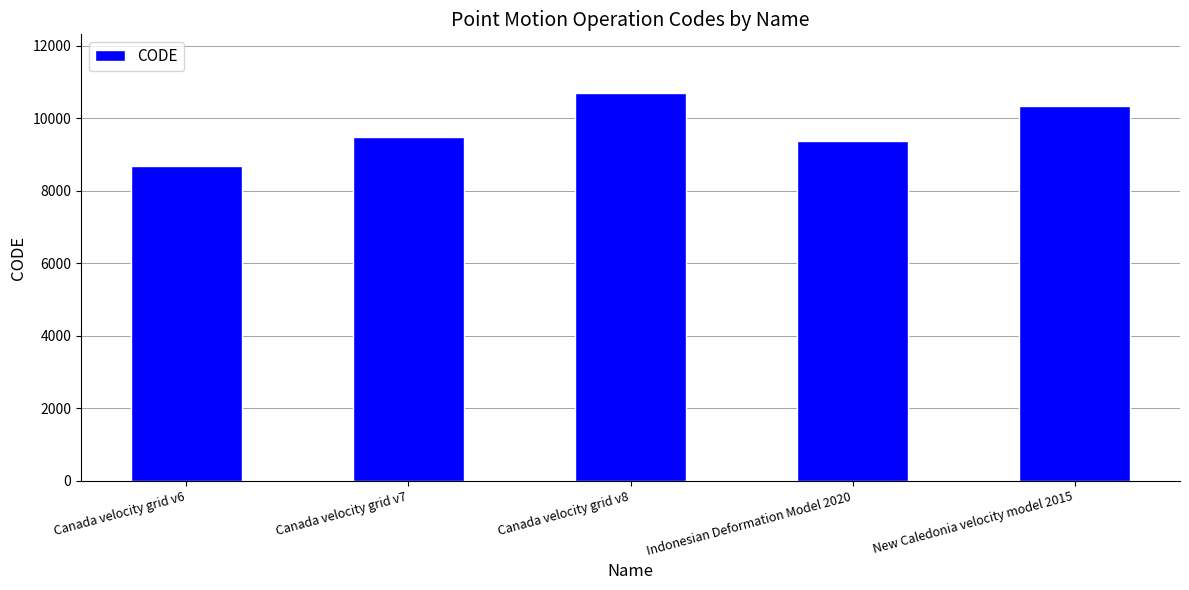

What position from the right is Canada velocity grid v6?

5